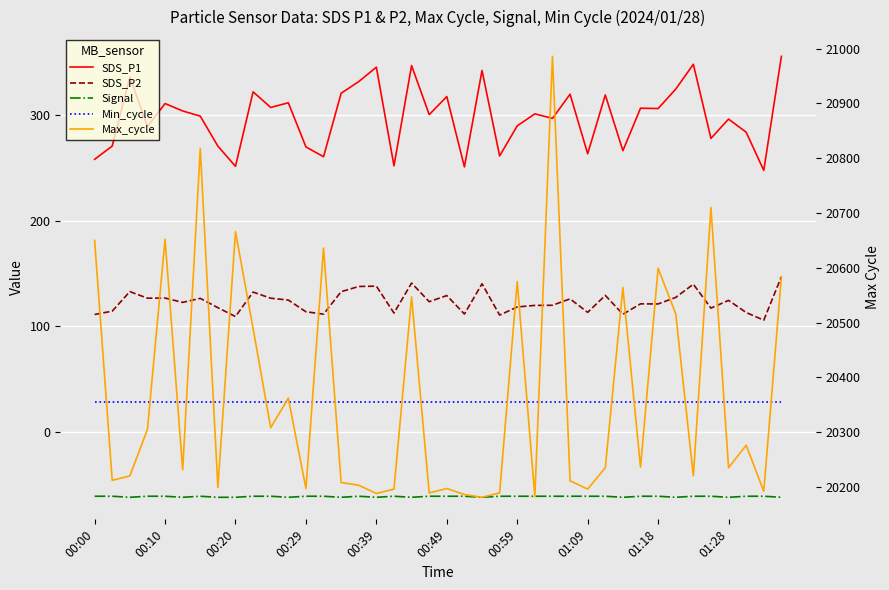

Reading left to right, what are all the values shown in this chart?

SDS_P1: 258.0	270.6	336.0	289.1	310.8	303.8	298.9	270.5	251.4	321.9	307.1	311.6	269.8	260.5	320.6	331.6	345.3	251.9	346.8	300.3	317.5	250.8	342.1	261.2	289.7	301.1	296.8	319.7	263.3	319.0	266.2	306.4	306.1	324.5	348.0	277.8	296.1	283.7	247.5	355.5
SDS_P2: 111.1	114.3	132.8	126.5	126.7	122.6	126.4	117.5	109.2	132.3	126.5	124.8	113.7	111.4	132.7	137.6	137.9	112.5	140.9	123.2	129.0	111.5	140.2	110.5	118.2	119.7	119.8	125.9	113.1	129.2	111.3	121.2	121.1	127.3	139.8	117.1	124.5	113.0	105.7	146.9
Signal: -61.0	-61.0	-62.0	-61.0	-61.0	-62.0	-61.0	-62.0	-62.0	-61.0	-61.0	-62.0	-61.0	-61.0	-62.0	-61.0	-62.0	-61.0	-62.0	-61.0	-61.0	-61.0	-62.0	-61.0	-61.0	-61.0	-61.0	-61.0	-61.0	-61.0	-62.0	-61.0	-61.0	-62.0	-61.0	-61.0	-62.0	-61.0	-61.0	-62.0
Min_cycle: 28.0	28.0	28.0	28.0	28.0	28.0	28.0	28.0	28.0	28.0	28.0	28.0	28.0	28.0	28.0	28.0	28.0	28.0	28.0	28.0	28.0	28.0	28.0	28.0	28.0	28.0	28.0	28.0	28.0	28.0	28.0	28.0	28.0	28.0	28.0	28.0	28.0	28.0	28.0	28.0
Max_cycle: 20650.0	20212.0	20220.0	20305.0	20652.0	20231.0	20818.0	20199.0	20666.0	20489.0	20308.0	20362.0	20197.0	20636.0	20208.0	20203.0	20188.0	20196.0	20547.0	20189.0	20197.0	20186.0	20181.0	20189.0	20575.0	20182.0	20986.0	20211.0	20196.0	20235.0	20564.0	20236.0	20599.0	20516.0	20220.0	20710.0	20235.0	20276.0	20192.0	20583.0